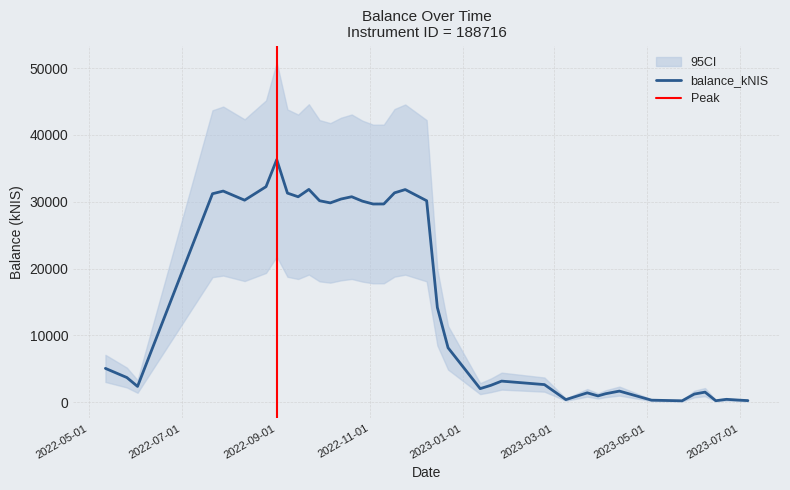

How many values exceed 8159?

20